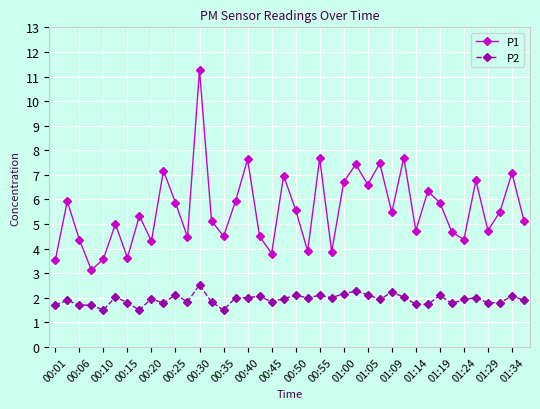

What is the value of the P2 point at the 29th from the left?

2.2